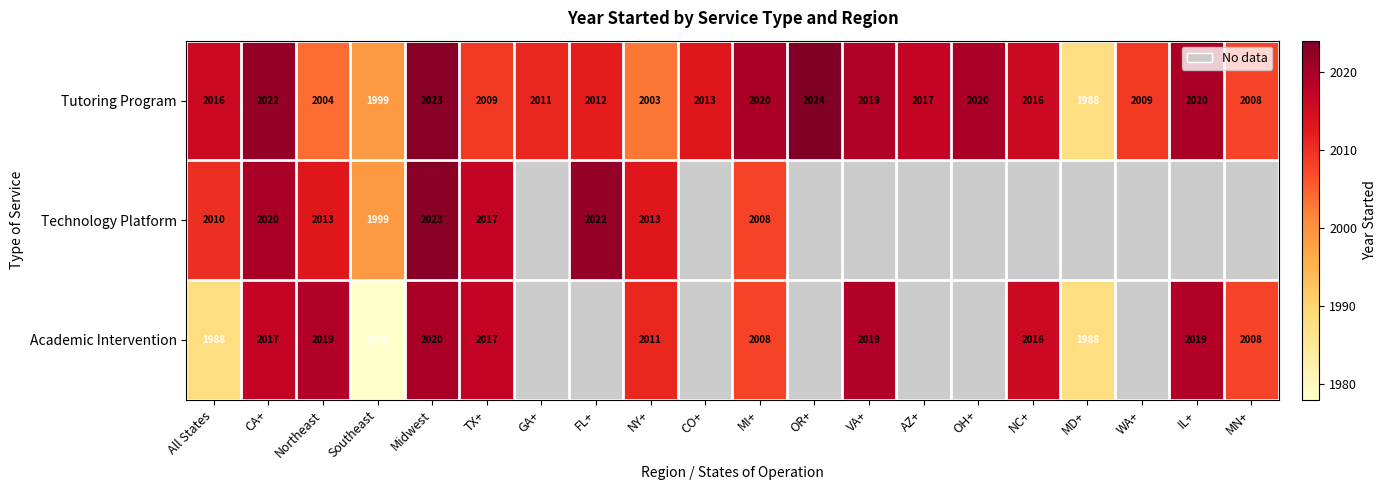

What is the average value of the Tutoring Program series?

2013